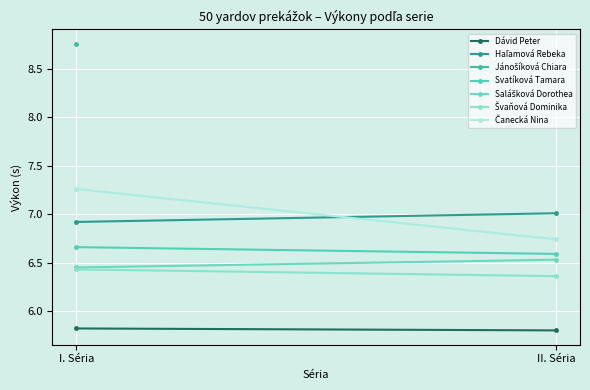

Count the Čanecká Nina values in the range 6 to 7.

1